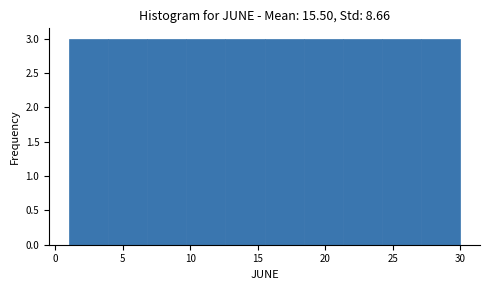

Reading left to right, transcribe this chart: for each bar, give the range it covers on the x-axis and its height. Neither the bar edges nor the heights are printed on the chart, so give them approximately, as read against the axes.

1.0 to 3.9: 3
3.9 to 6.8: 3
6.8 to 9.7: 3
9.7 to 12.6: 3
12.6 to 15.5: 3
15.5 to 18.4: 3
18.4 to 21.3: 3
21.3 to 24.2: 3
24.2 to 27.1: 3
27.1 to 30.0: 3